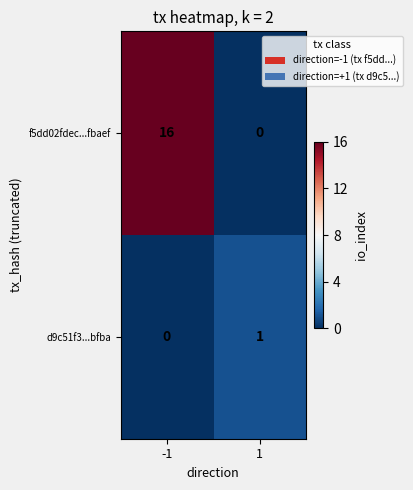

Which series has the widest spread of values?

f5dd02fdec...fbaef